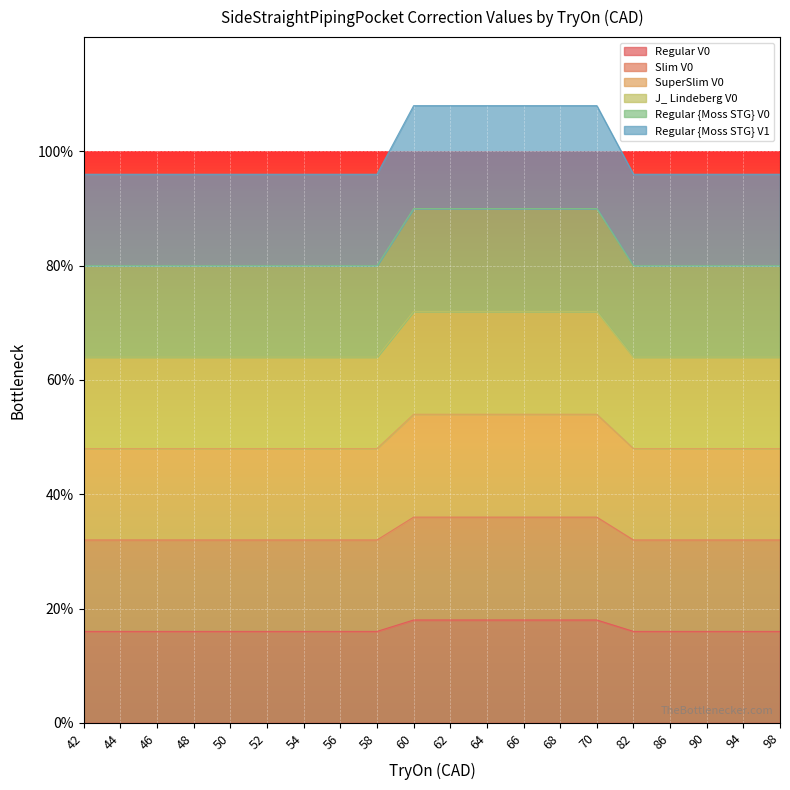

What is the minimum value shown in the chart?

16